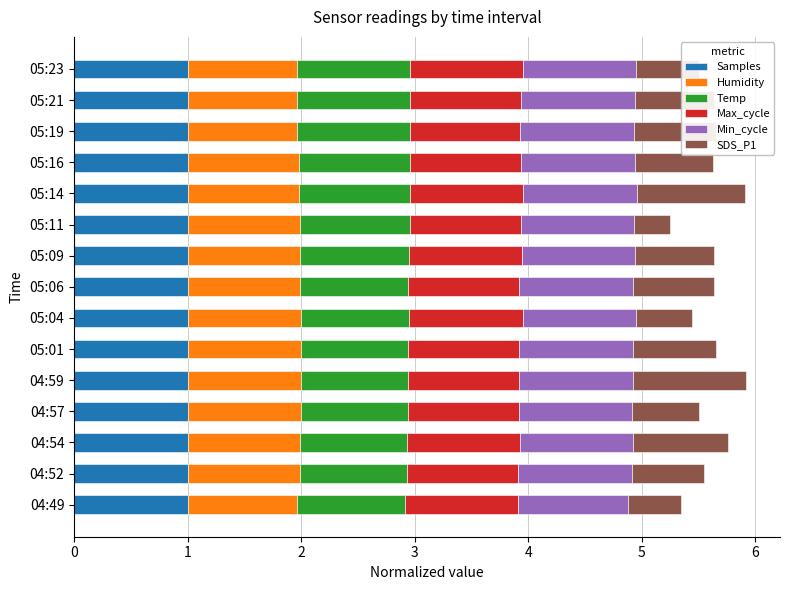

What is the total value across all series at 04:59?

5.9